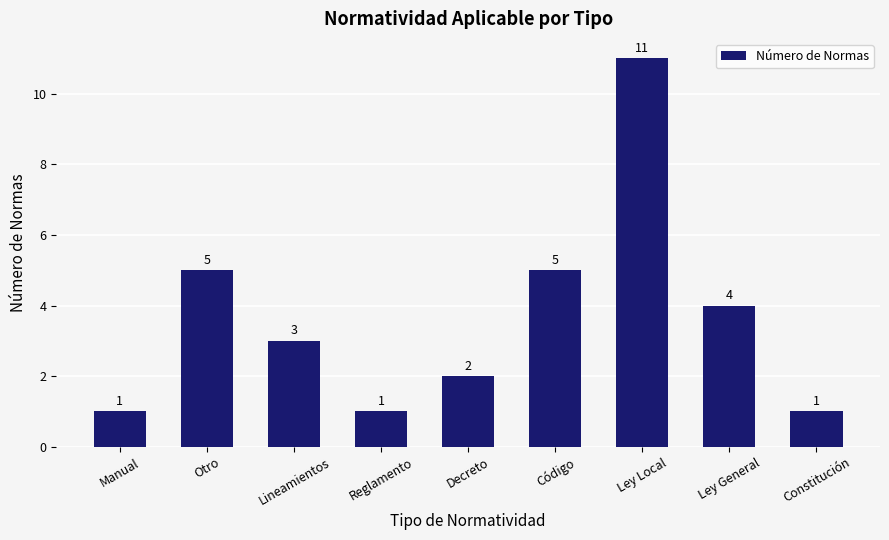

What is the ratio of the value at Ley General to the value at Código?

0.8